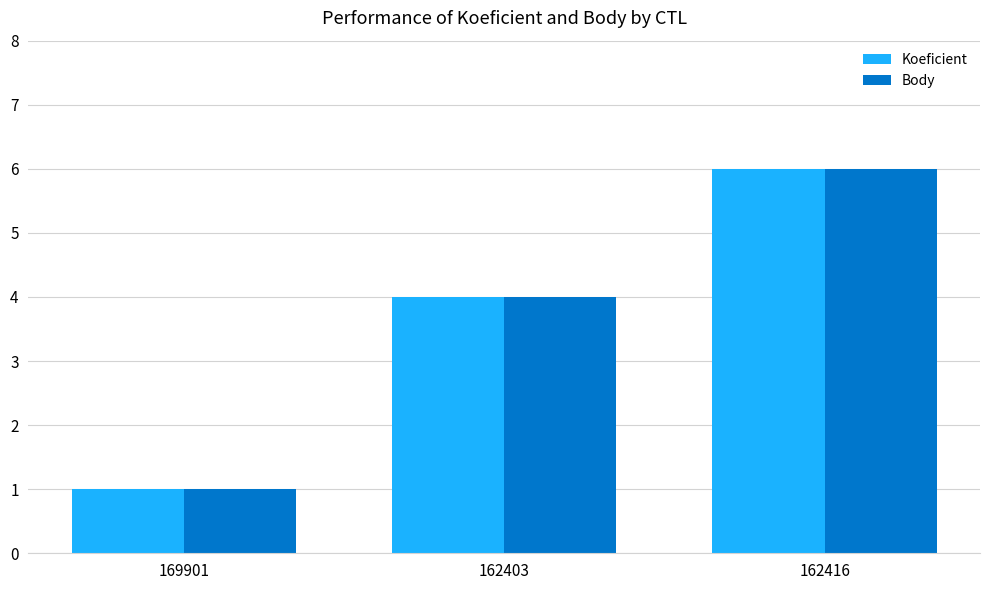

The Body series shows 7 at 162403. True or false?

False